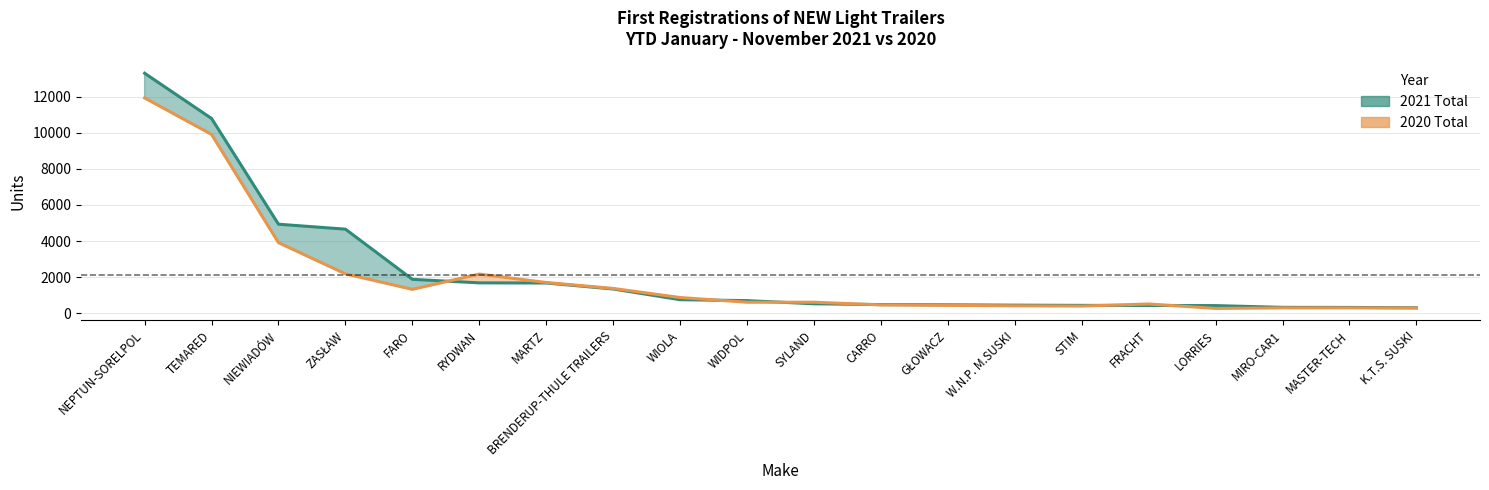

Rank the series by their average value, from highest to lowest.

2021 Total, 2020 Total